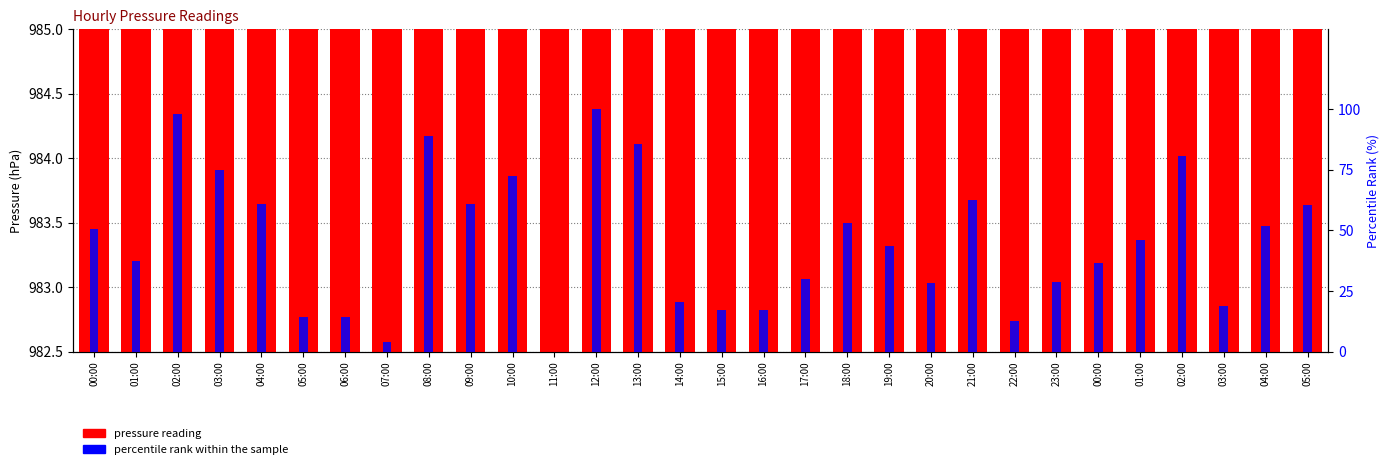

Is it true that pressure reading equals 1545.4 at 03:00?

False